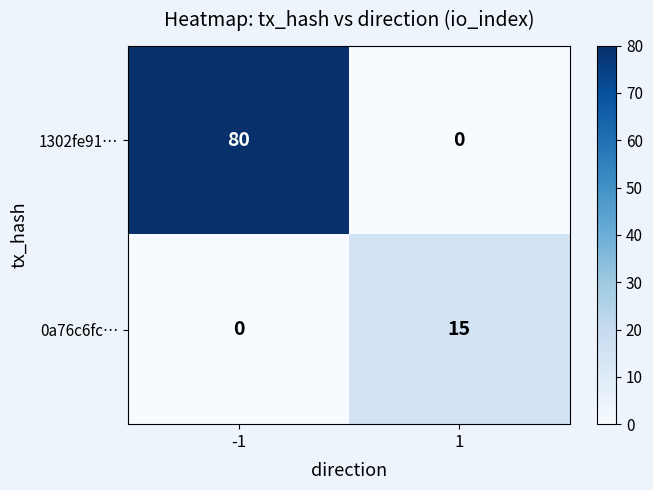

The value of 0a76c6fc… at 1 is 7. True or false?

False